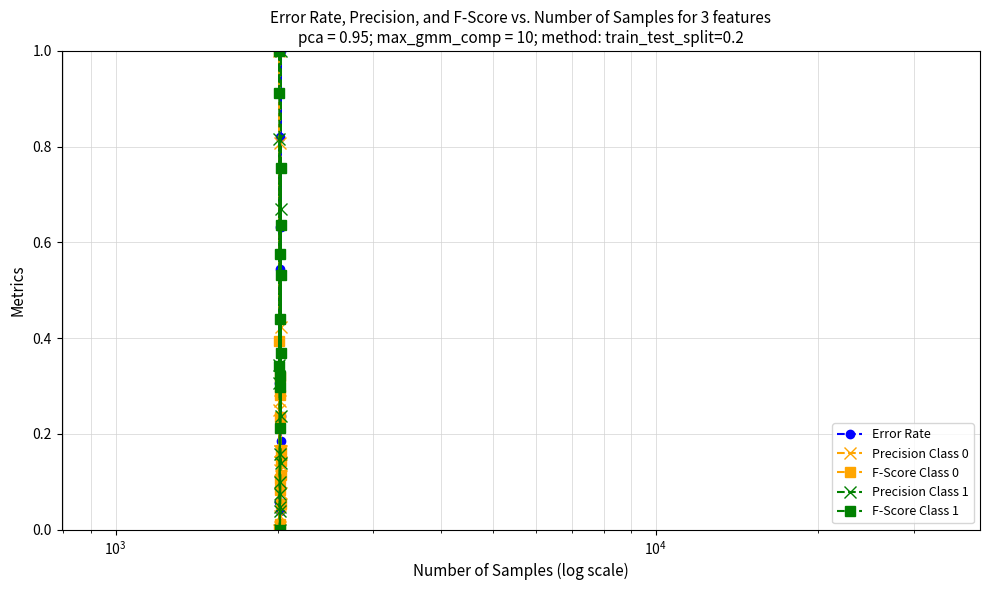

True or false: F-Score Class 1 has more than 2 interior local peaks.

True